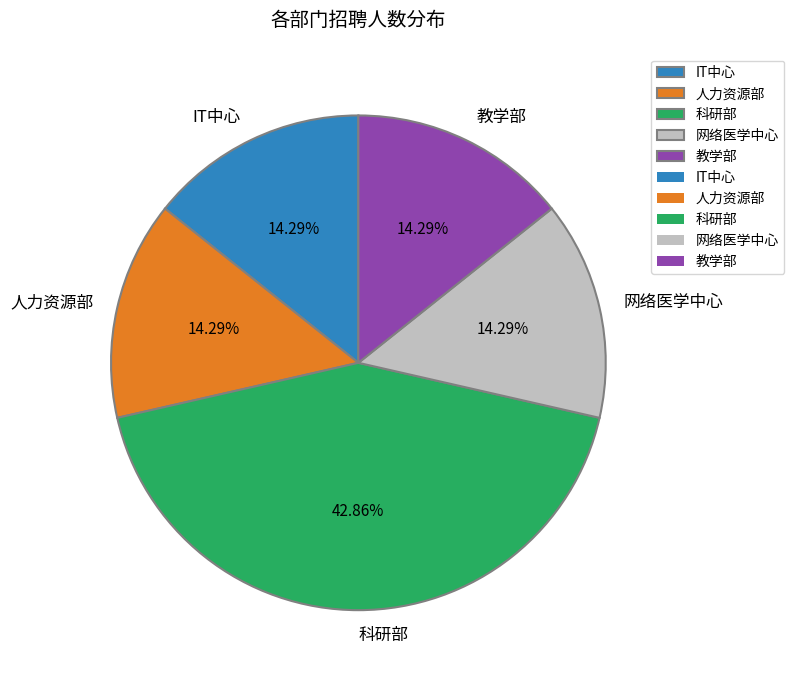

Which slice is the largest?

科研部